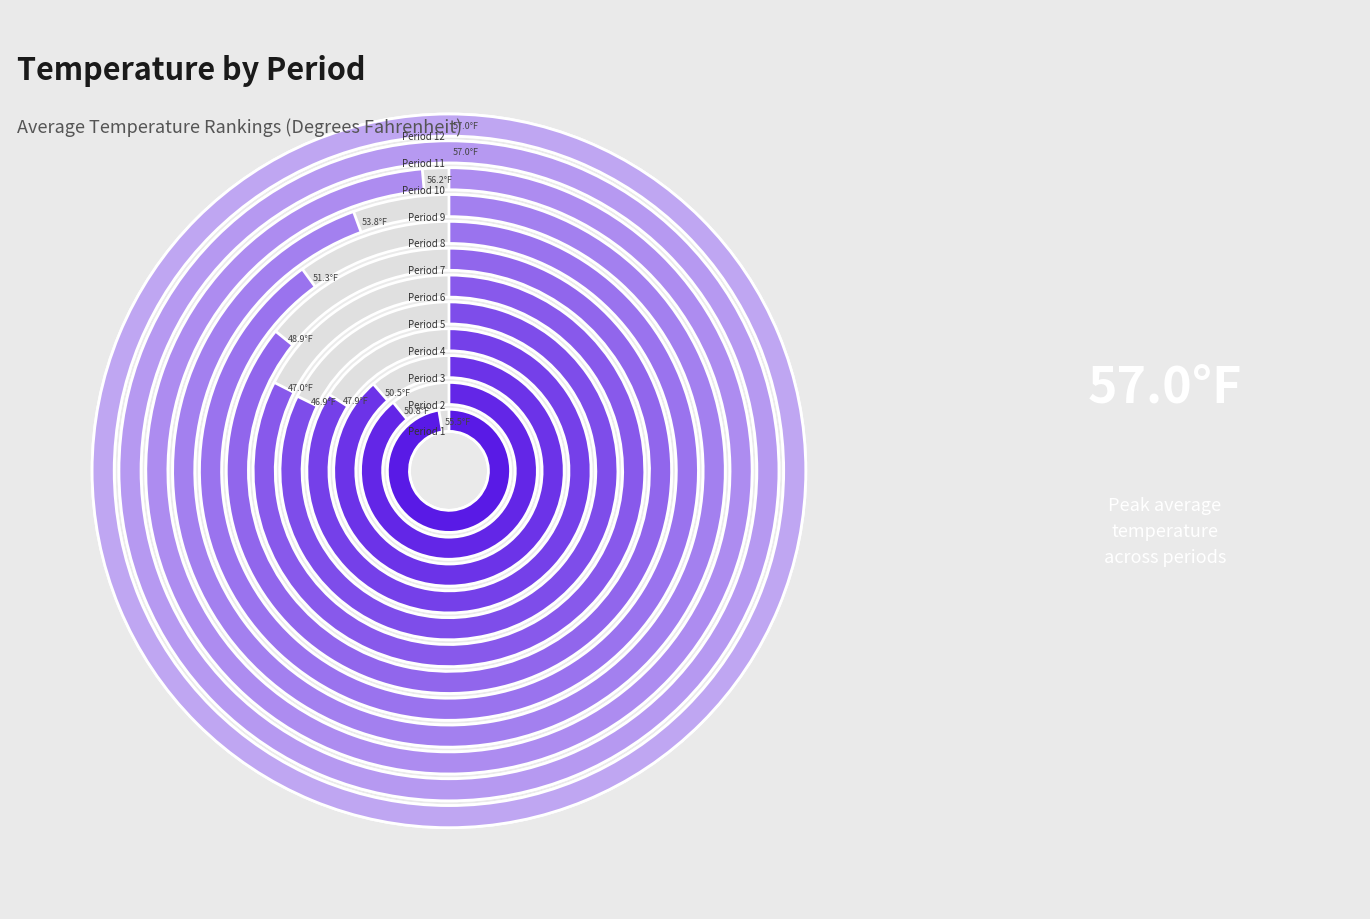

The Period 6 slice represents 8% of the pie. True or false?

True